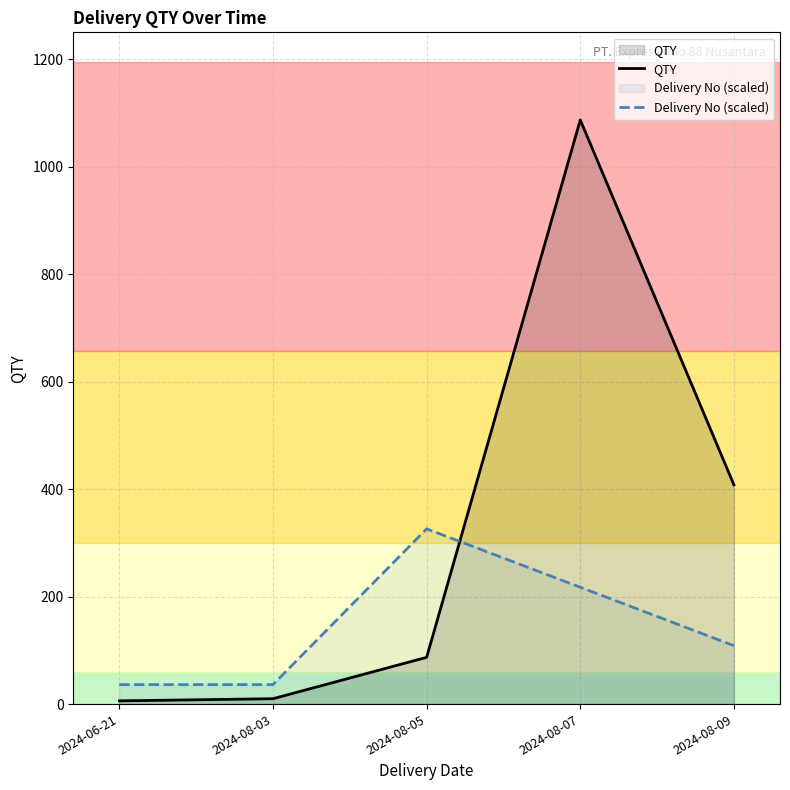

Rank the series by their average value, from highest to lowest.

QTY, Delivery No (scaled)